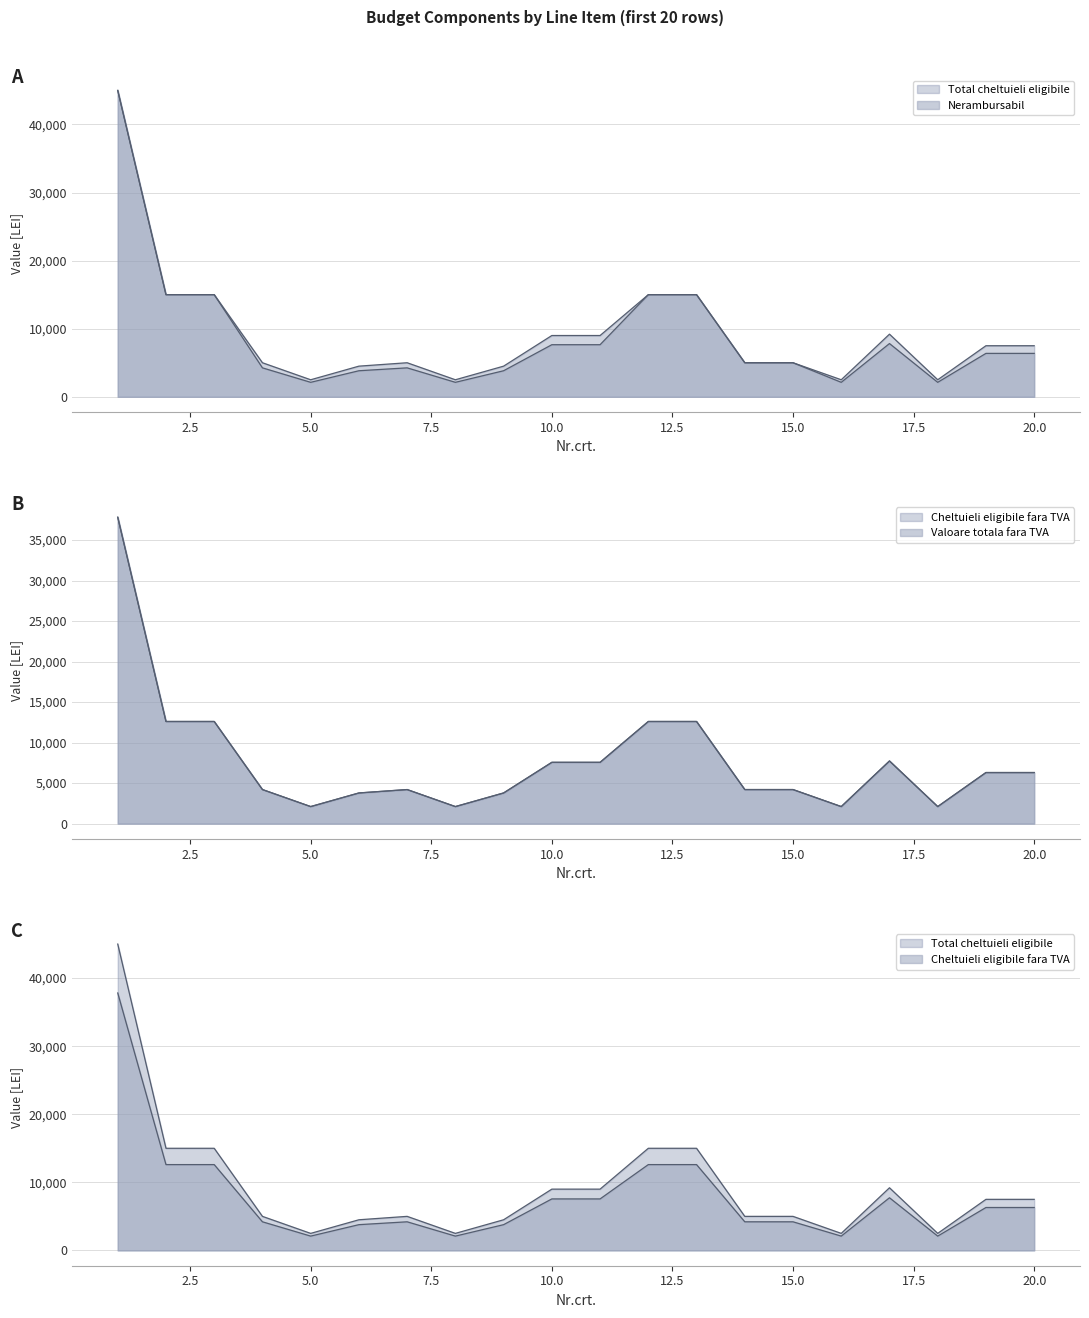

What is the sum of all Total cheltuieli eligibile values?

186198.1